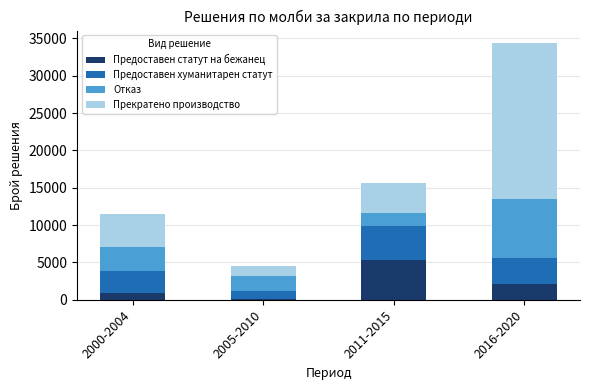

What is the sum of all Предоставен статут на бежанец values?

8580